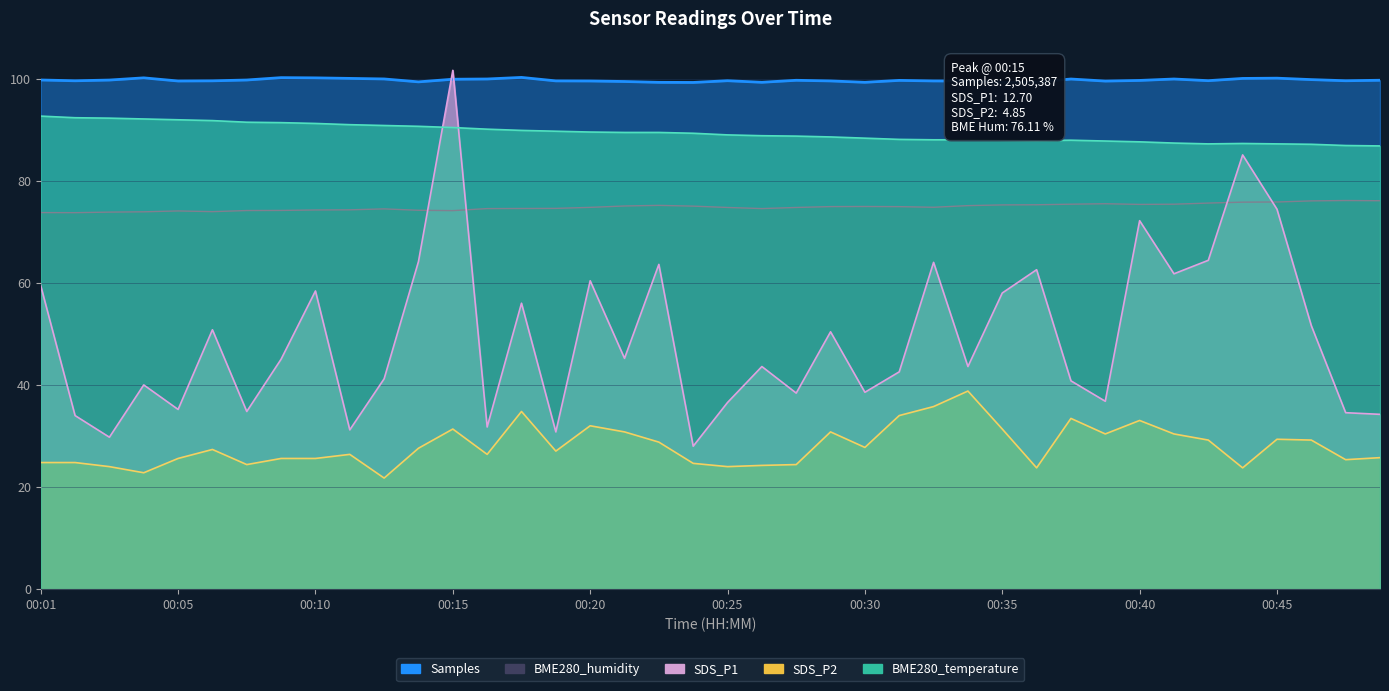

What is the spread (max minus min) of values at 00:45?

70.7